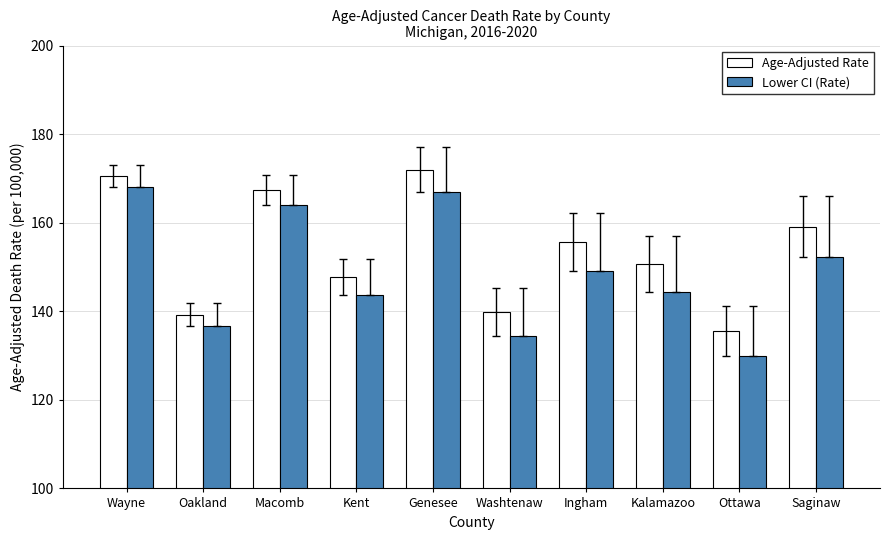

The Age-Adjusted Rate series shows 255.1 at Ingham. True or false?

False